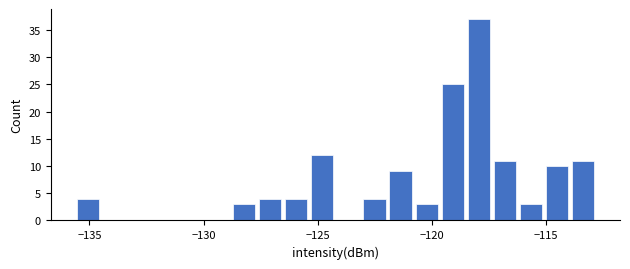

Read against the x-axis, roughly where is the centre of the tallest bar?

-118.0